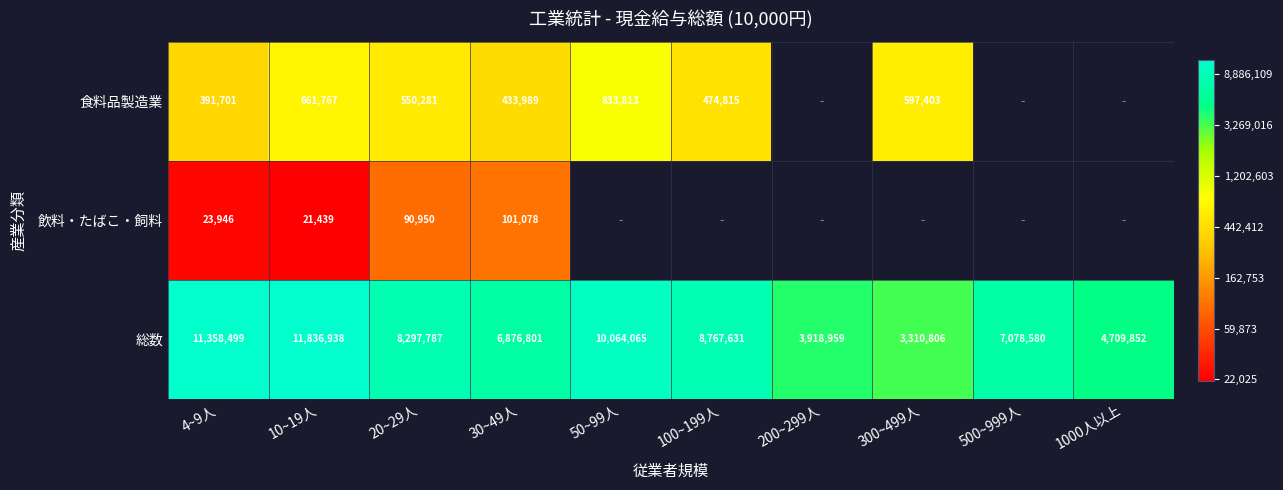

Between 4~9人 and 20~29人, which series saw the biggest shift?

総数